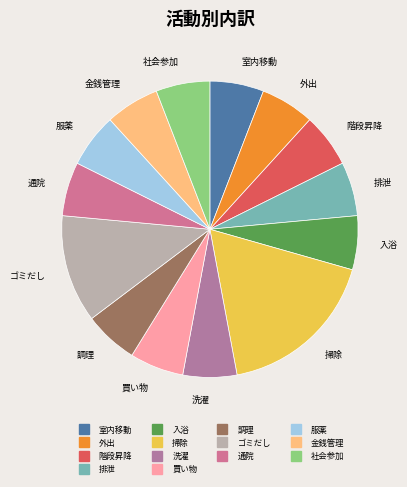

Is it true that 階段昇降 is 20% of the pie?

False